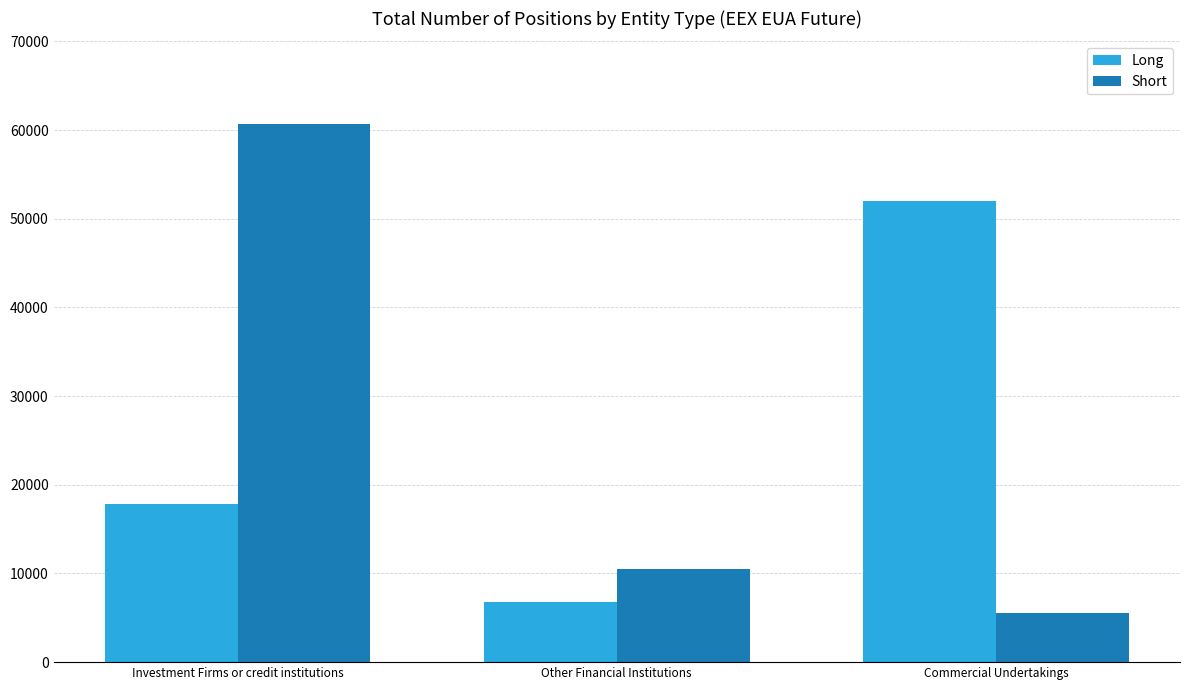

List the series in order of their peak value, lowest first.

Long, Short